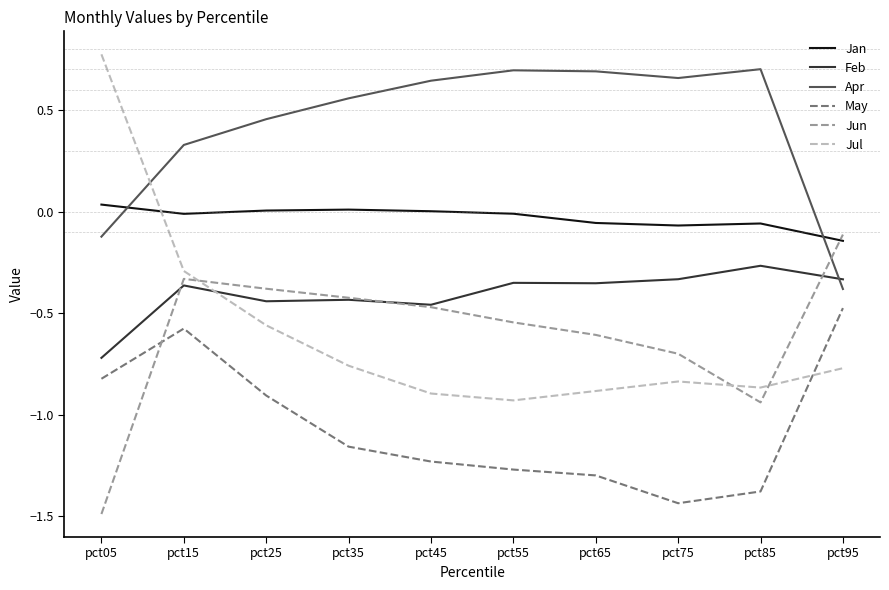

At which category does Jul reach its first local peak?

pct75